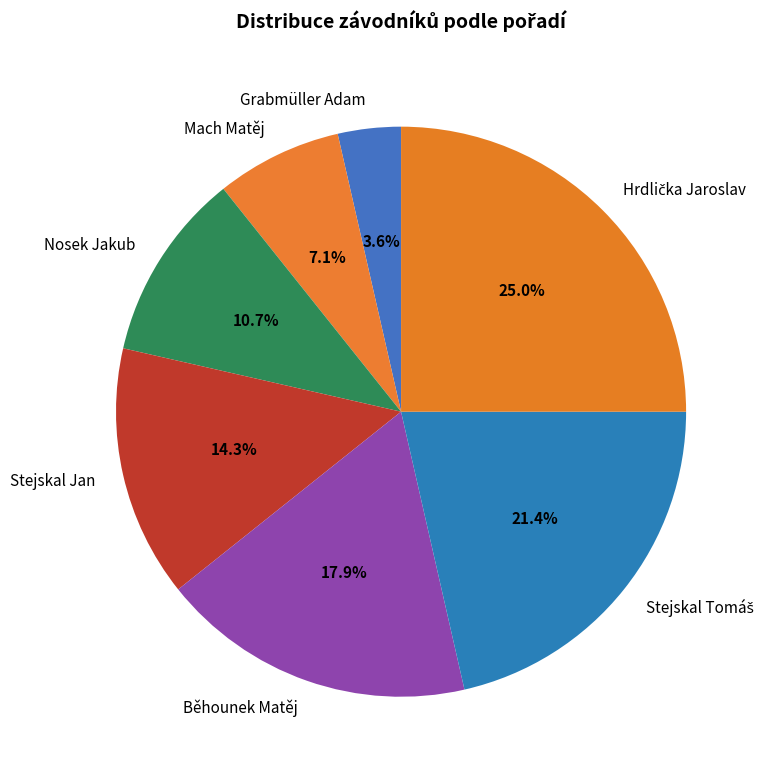

The Mach Matěj slice represents 1% of the pie. True or false?

False